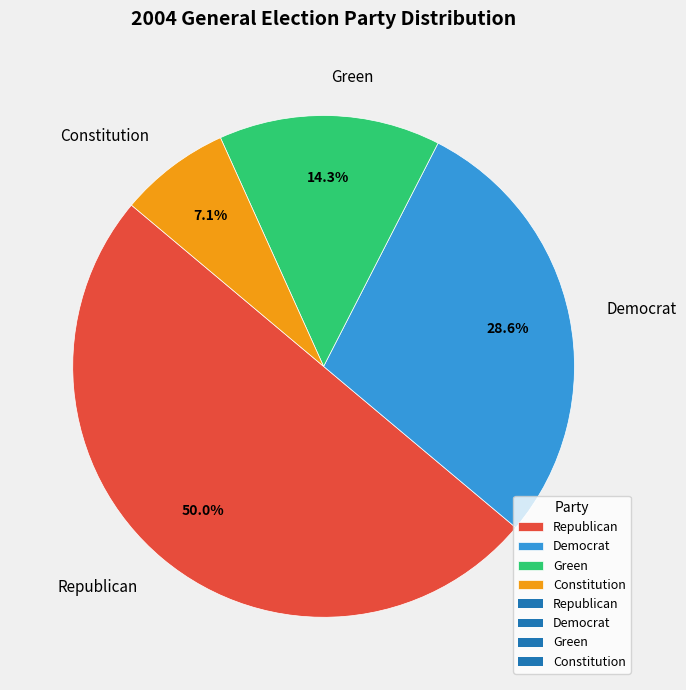

Combined, what portion of the pie is Republican and Constitution?

57.1%